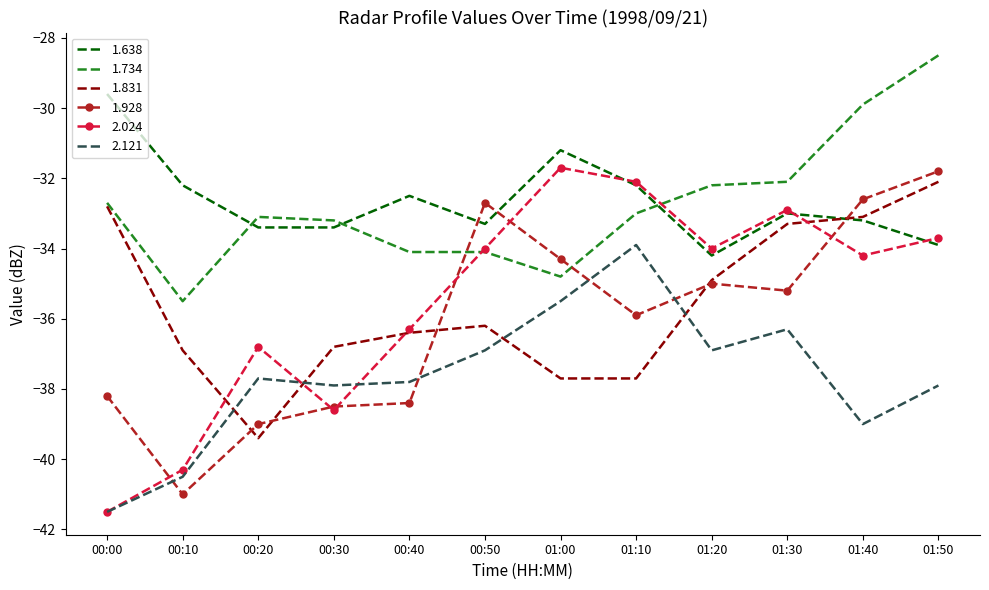

What is the sum of all 1.638 values?

-392.1